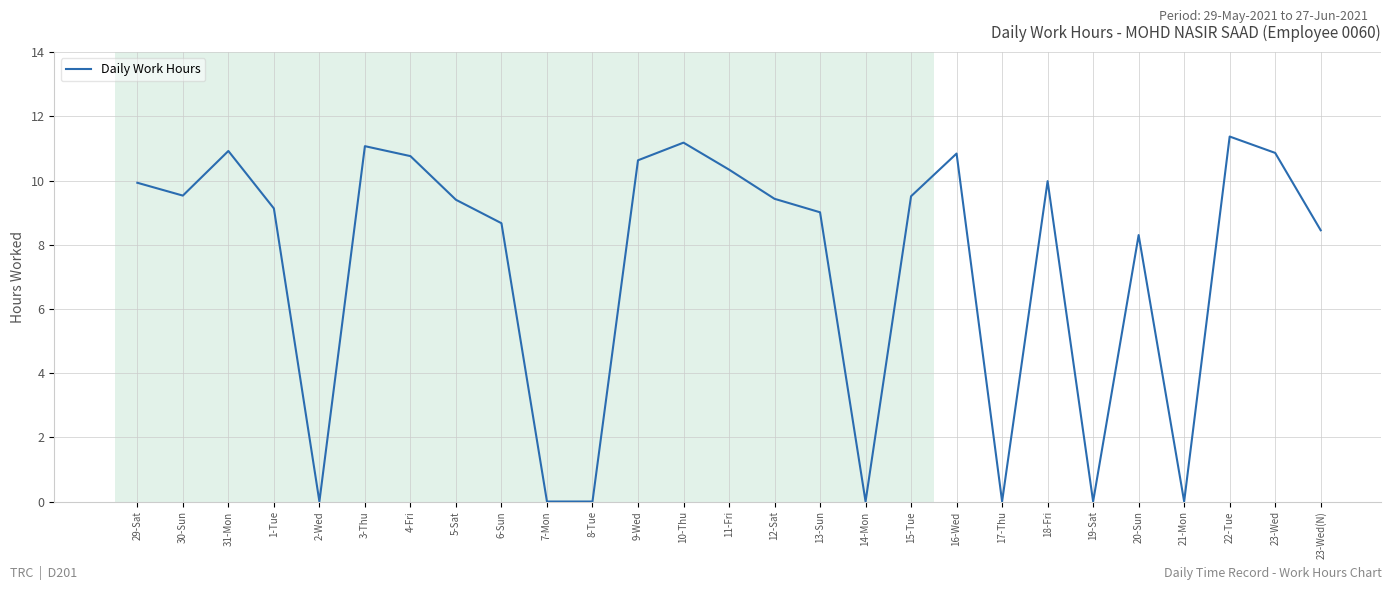

True or false: there are more than 2 points higher than both neighbors.

True